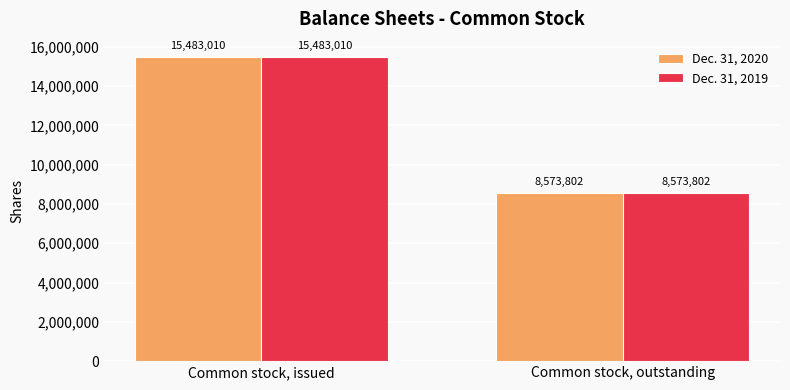

Reading left to right, extract all data points from this chart.

Dec. 31, 2020: 15483010	8573802
Dec. 31, 2019: 15483010	8573802